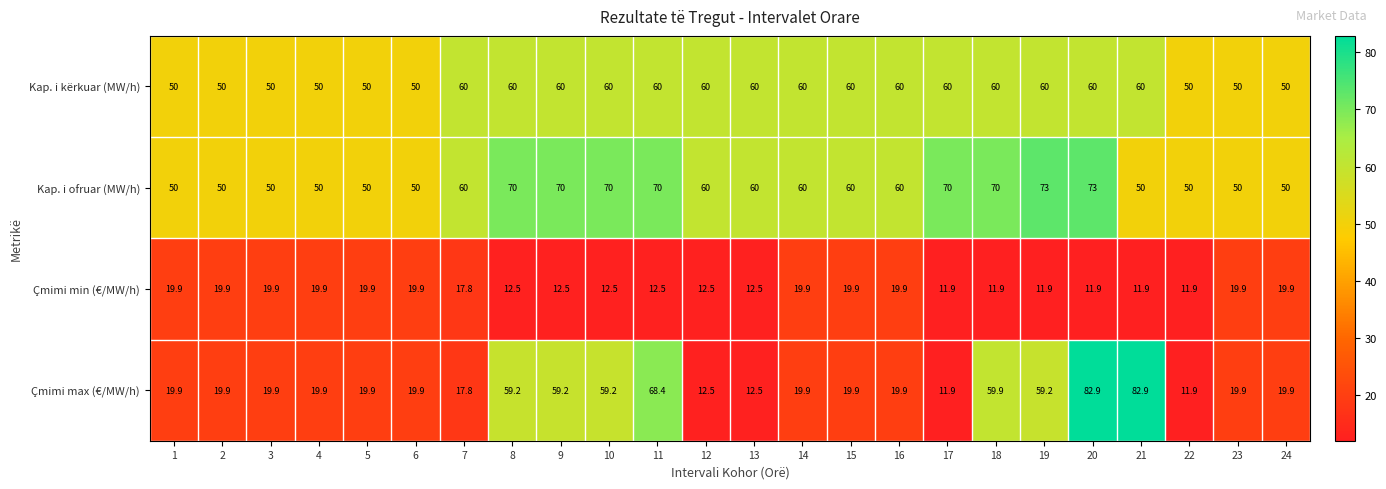

How many Kap. i ofruar (MW/h) values are between 50 and 70?

22